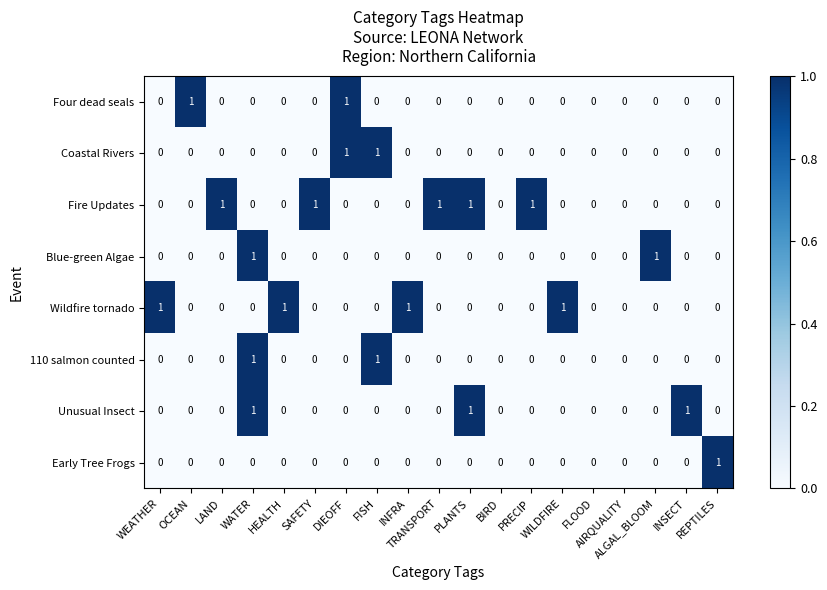

Which series has the largest total across all categories?

Fire Updates